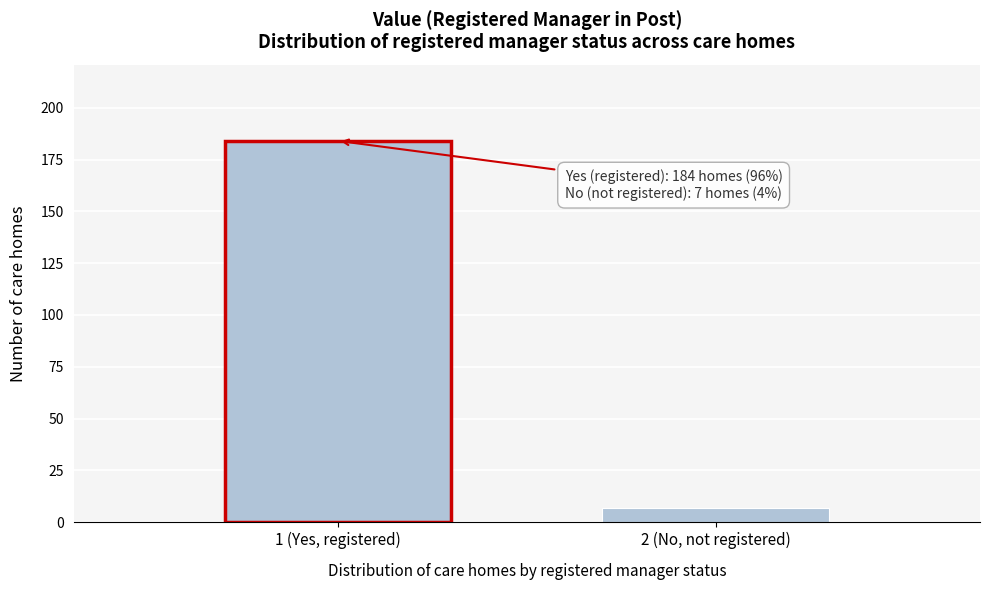

Reading left to right, extract all data points from this chart.

184	7